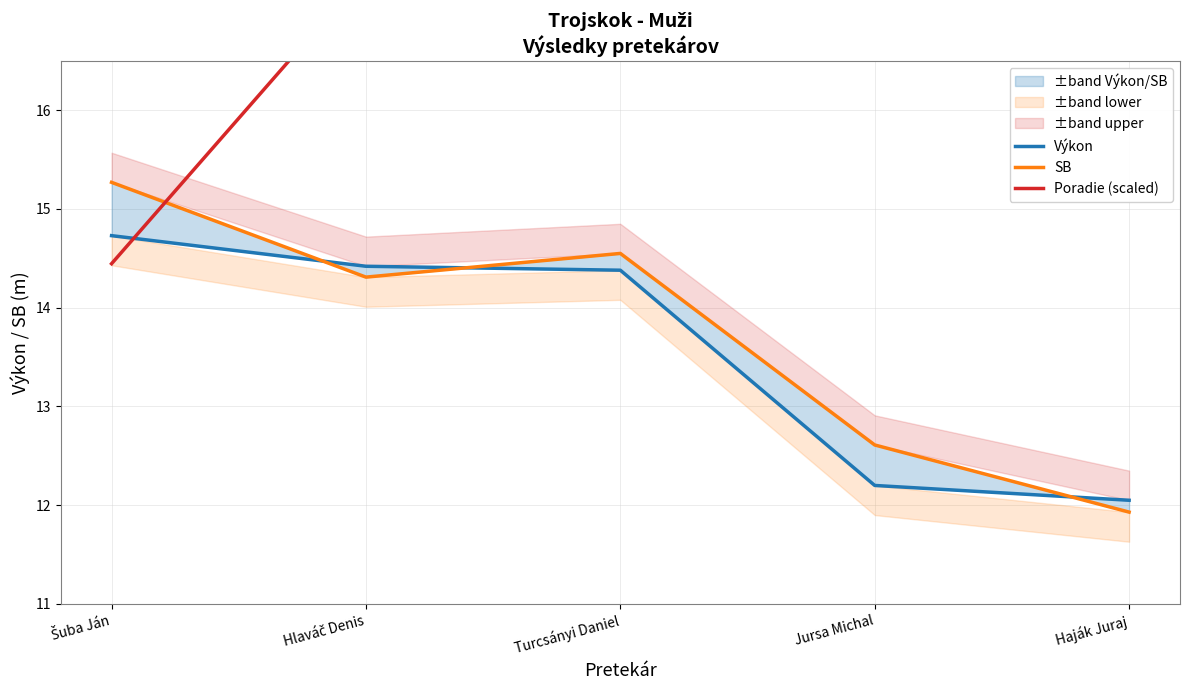

What is the difference between the SB values at Jursa Michal and Turcsányi Daniel?

1.9